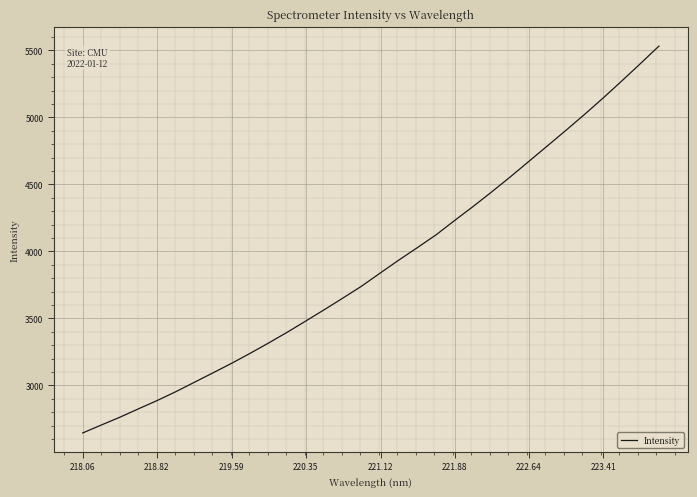

What is the minimum value shown in the chart?

2644.8